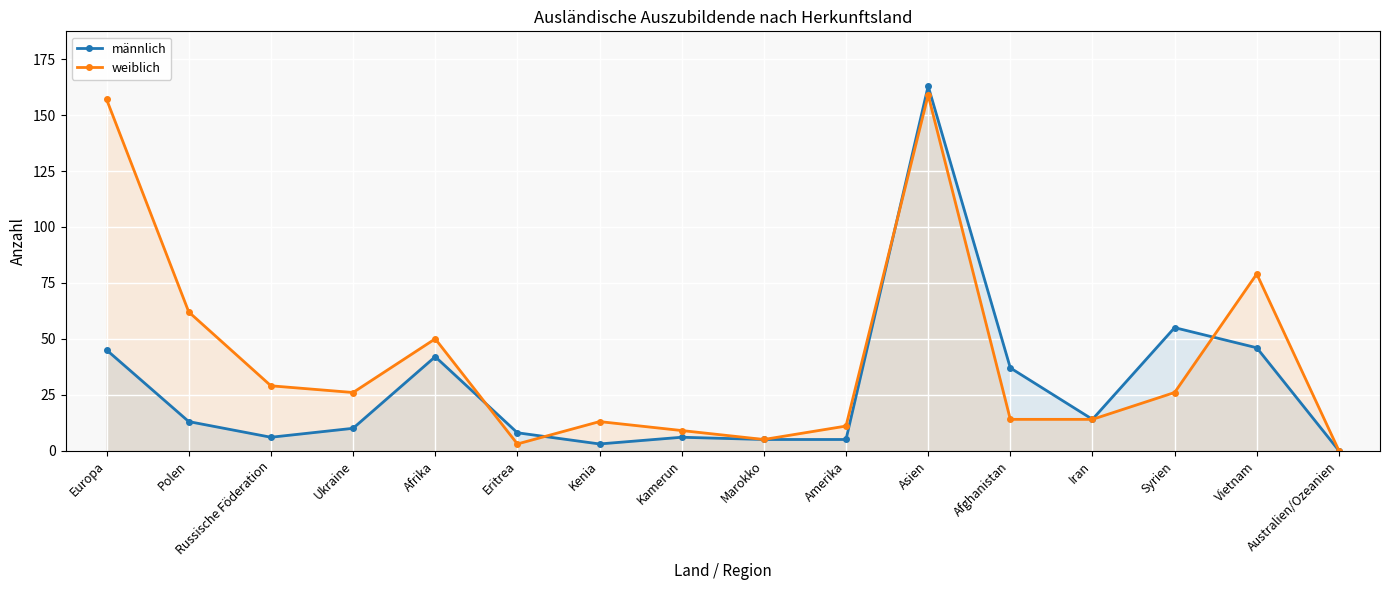

What is the value of the weiblich point at the 5th from the left?

50